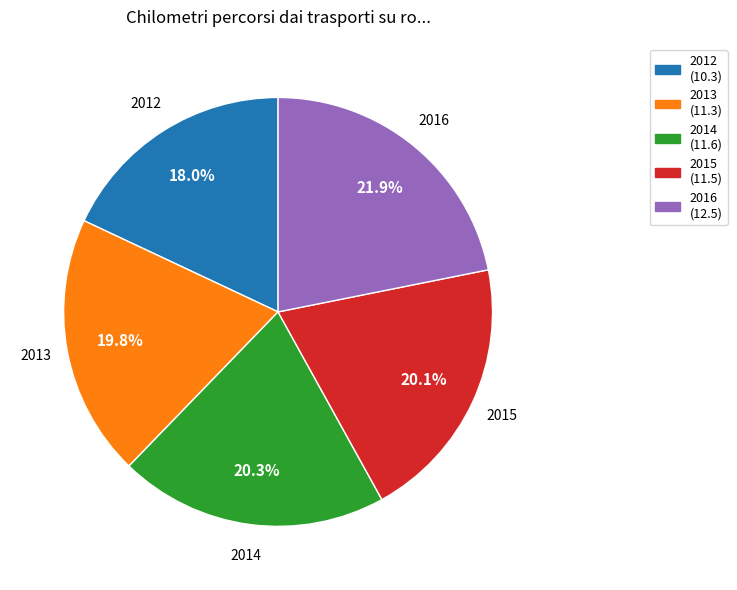

Which has a higher value, 2013 or 2014?

2014